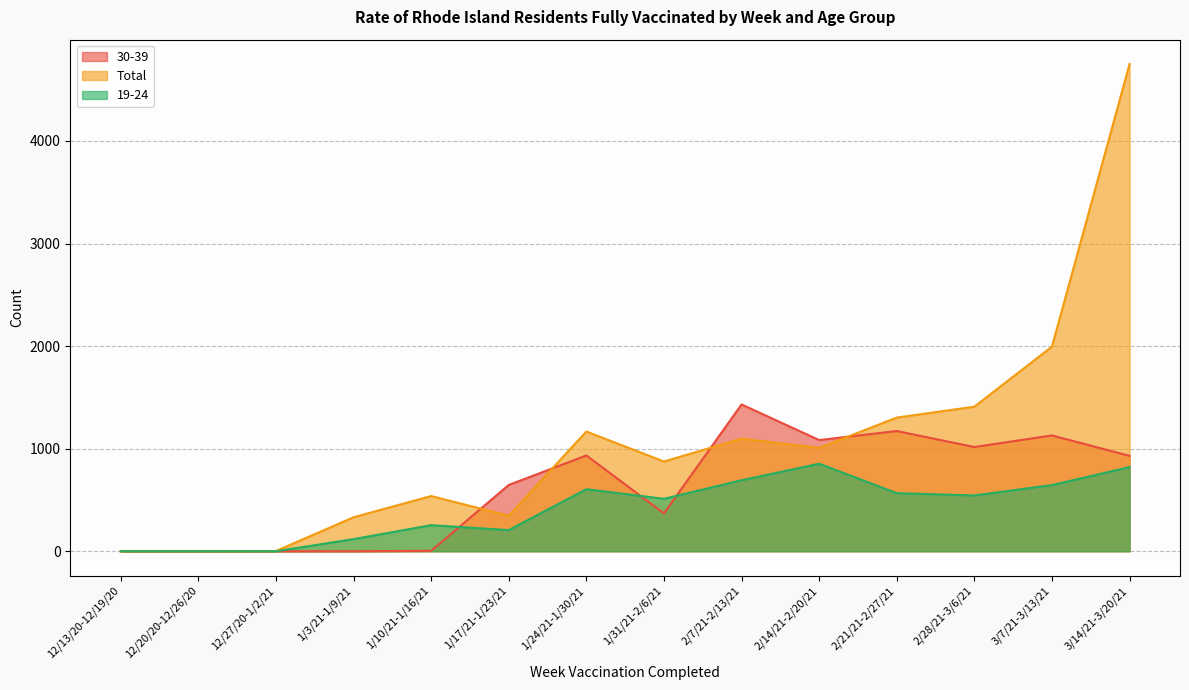

The 19-24 series shows 182 at 1/24/21-1/30/21. True or false?

False